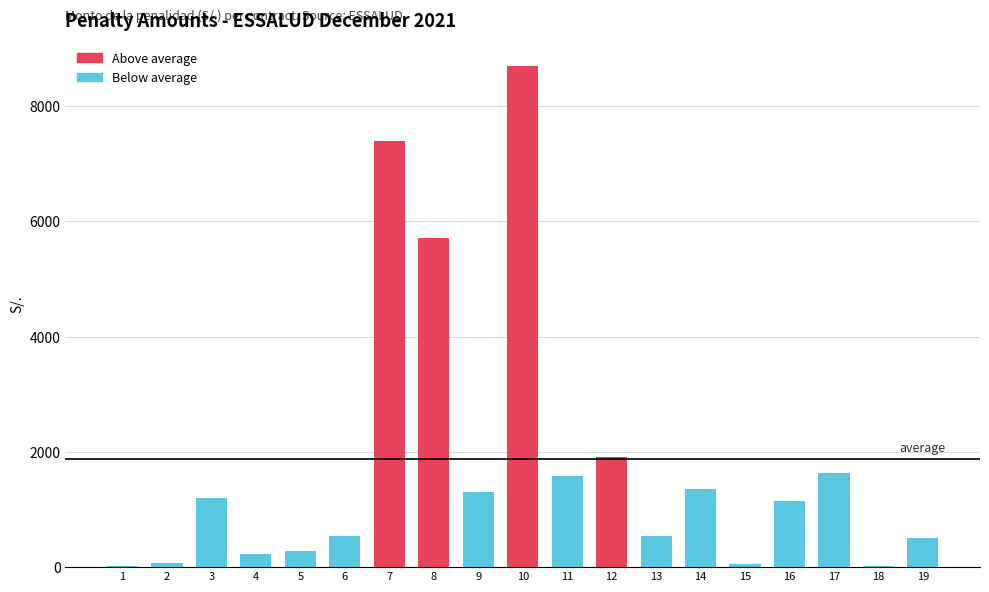

What is the greatest value displayed?

8700.0